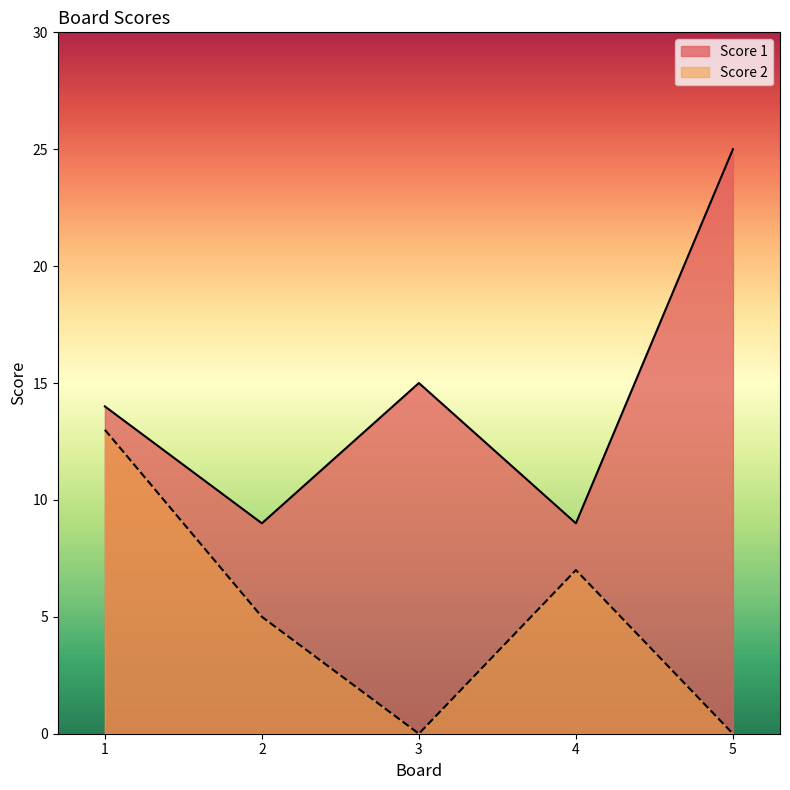

True or false: Score 1 and Score 2 cross at least once.

False